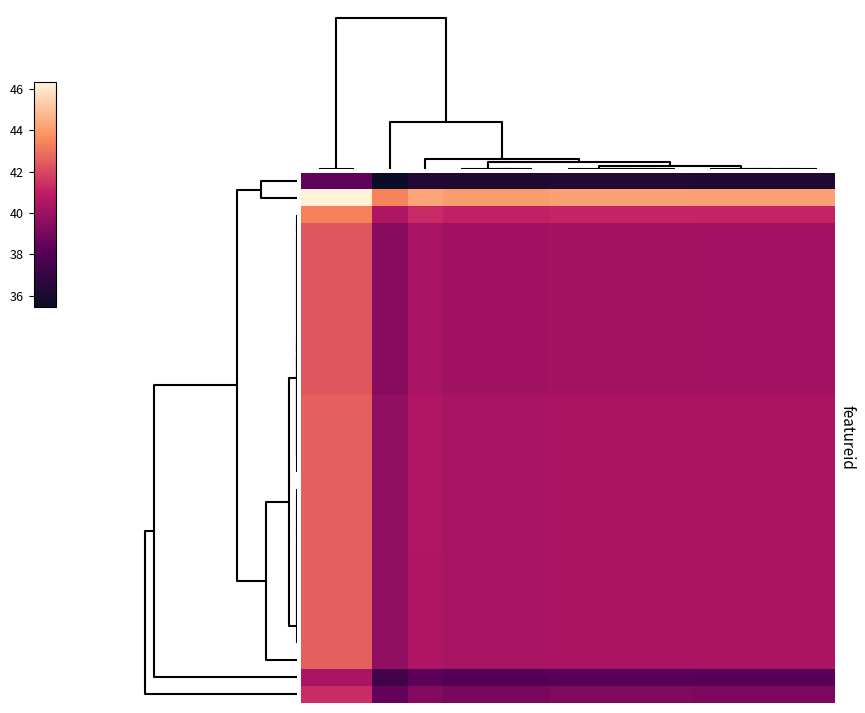

How many series are shown in this chart?

31